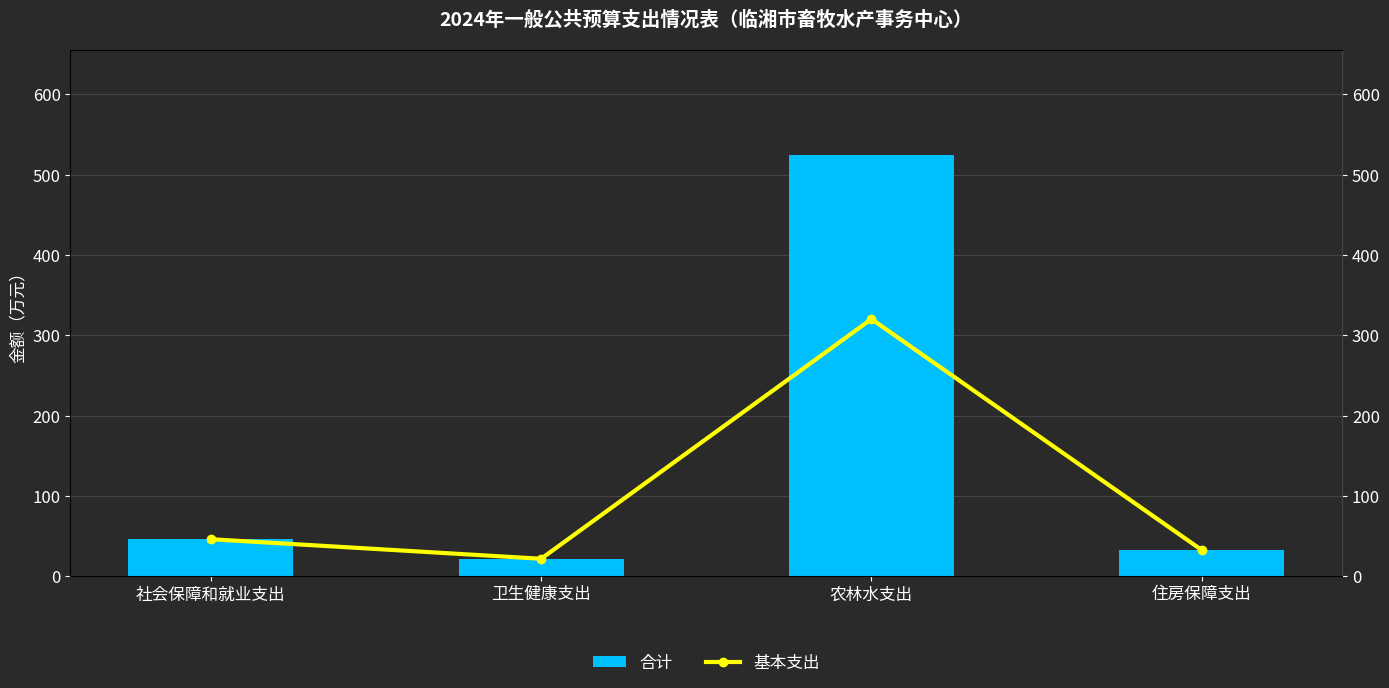

How many data points does each series have?

4